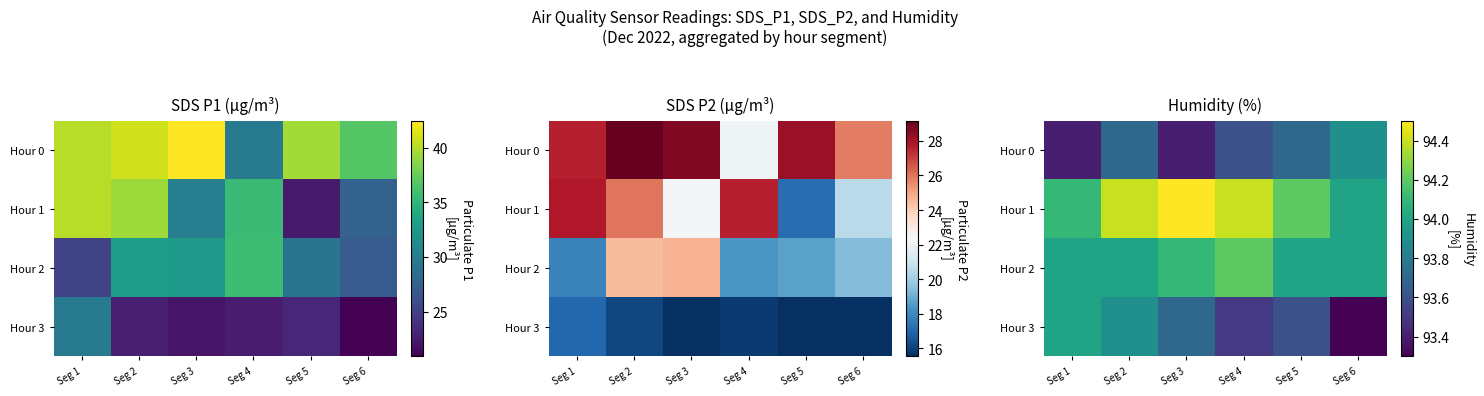

True or false: Hour 1 has a value of 94.4 at Seg 2.

True